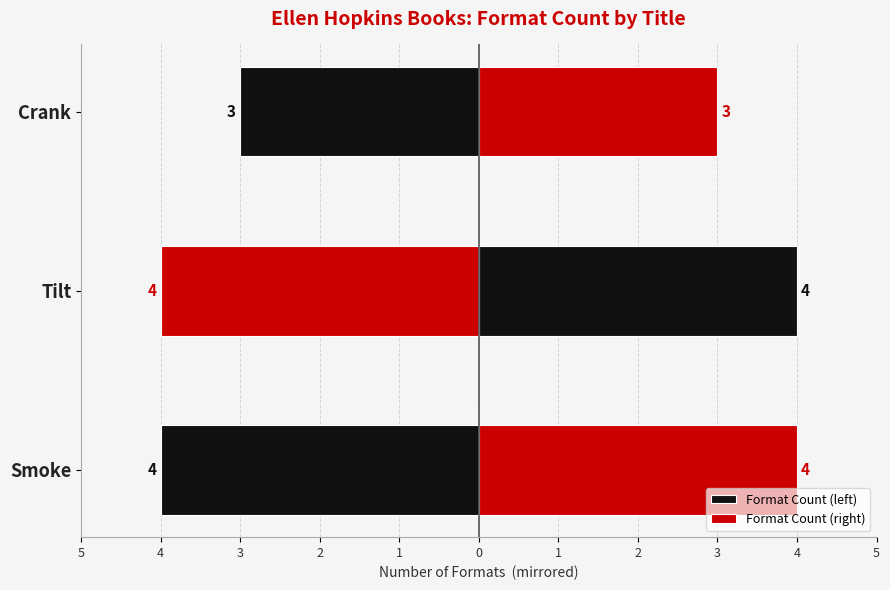

What is the difference between the Format Count (right) values at Crank and Tilt?

1